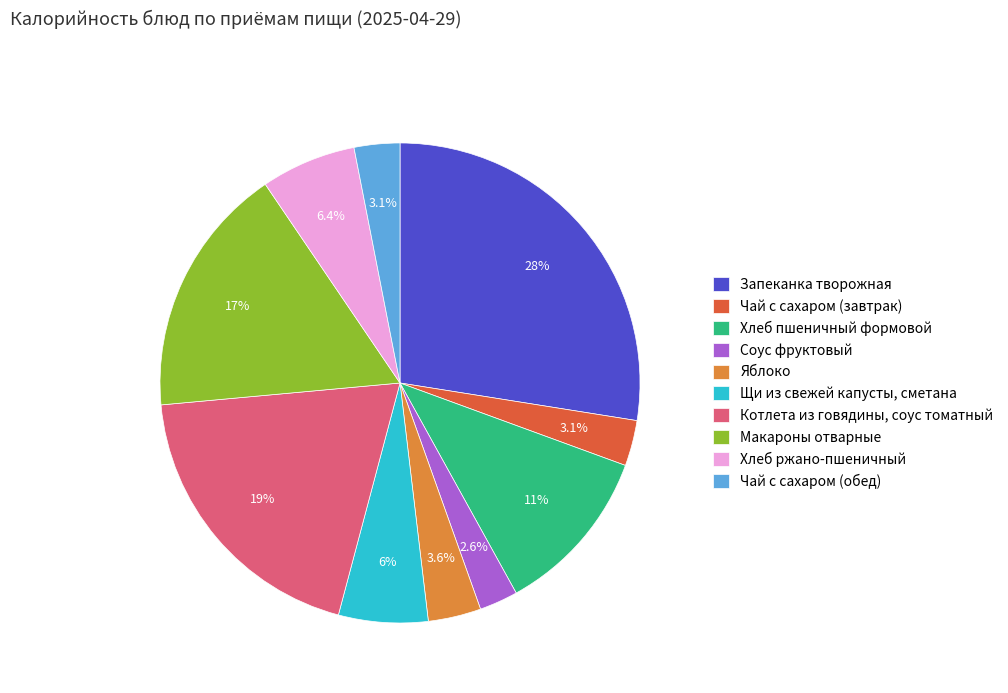

Which slice is the largest?

Запеканка творожная